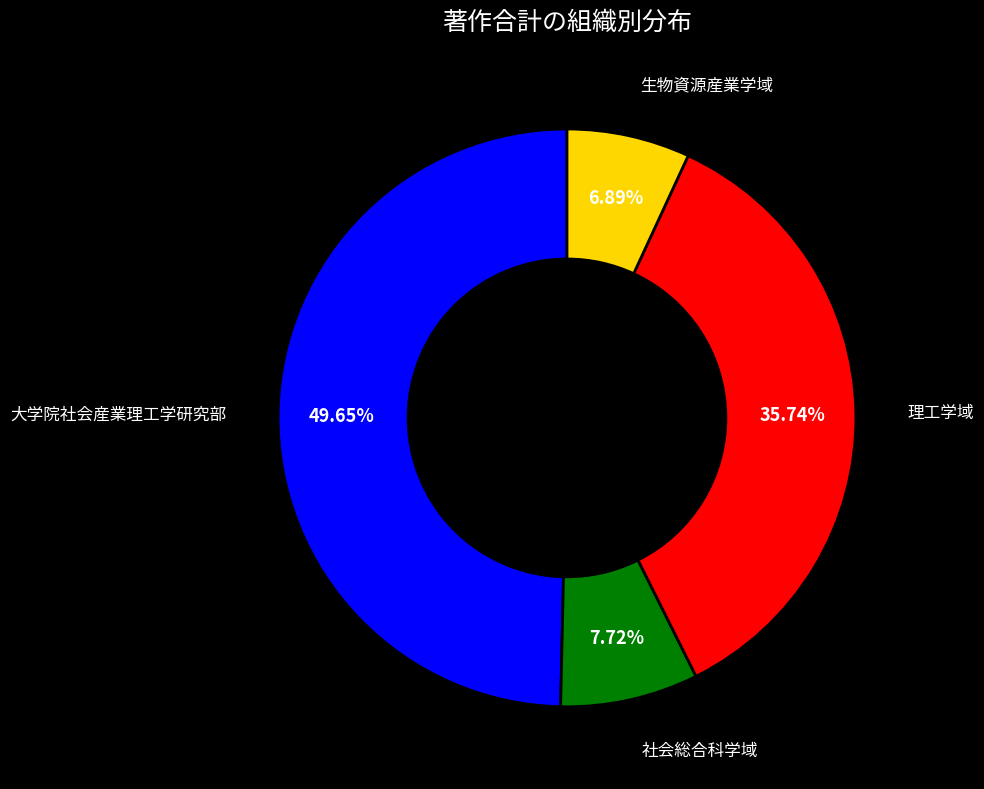

Is there a majority slice in this chart?

No